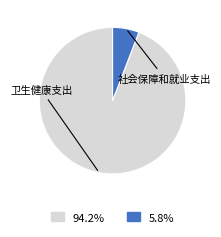

Does 卫生健康支出 represent more than half of the total?

Yes